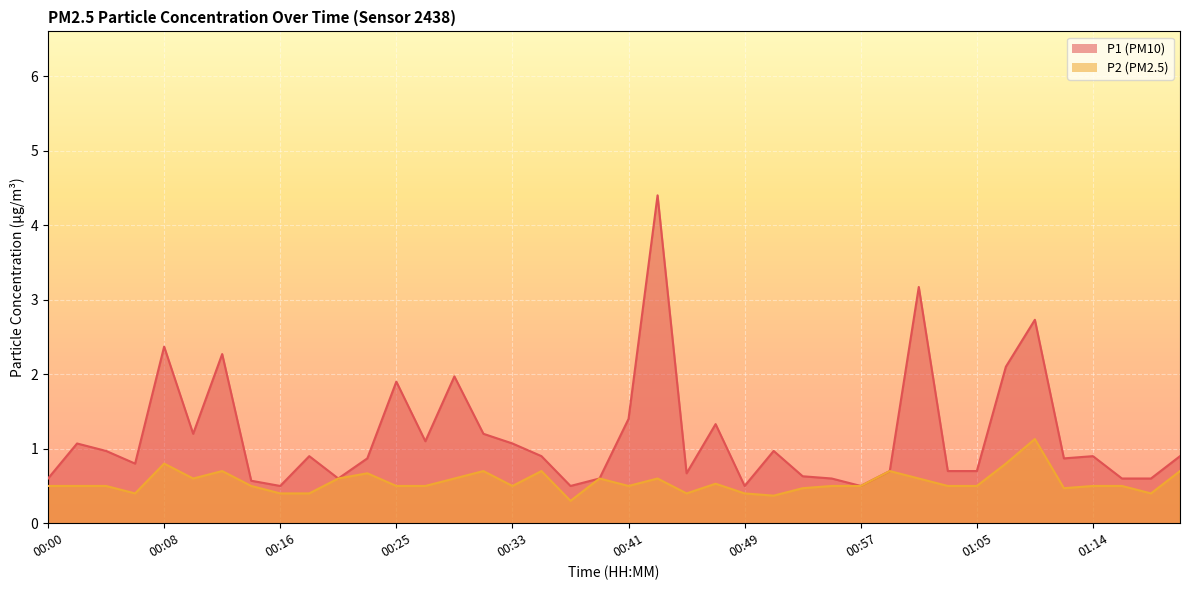

Reading right to left, list all the values displayed in this chart.

P1: 01:20=0.9	01:18=0.6	01:16=0.6	01:14=0.9	01:12=0.9	01:09=2.7	01:07=2.1	01:05=0.7	01:03=0.7	01:01=3.2	00:59=0.7	00:57=0.5	00:55=0.6	00:53=0.6	00:51=1.0	00:49=0.5	00:47=1.3	00:45=0.7	00:43=4.4	00:41=1.4	00:39=0.6	00:37=0.5	00:35=0.9	00:33=1.1	00:31=1.2	00:29=2.0	00:27=1.1	00:25=1.9	00:22=0.9	00:20=0.6	00:18=0.9	00:16=0.5	00:14=0.6	00:12=2.3	00:10=1.2	00:08=2.4	00:06=0.8	00:04=1.0	00:02=1.1	00:00=0.6
P2: 01:20=0.7	01:18=0.4	01:16=0.5	01:14=0.5	01:12=0.5	01:09=1.1	01:07=0.8	01:05=0.5	01:03=0.5	01:01=0.6	00:59=0.7	00:57=0.5	00:55=0.5	00:53=0.5	00:51=0.4	00:49=0.4	00:47=0.5	00:45=0.4	00:43=0.6	00:41=0.5	00:39=0.6	00:37=0.3	00:35=0.7	00:33=0.5	00:31=0.7	00:29=0.6	00:27=0.5	00:25=0.5	00:22=0.7	00:20=0.6	00:18=0.4	00:16=0.4	00:14=0.5	00:12=0.7	00:10=0.6	00:08=0.8	00:06=0.4	00:04=0.5	00:02=0.5	00:00=0.5